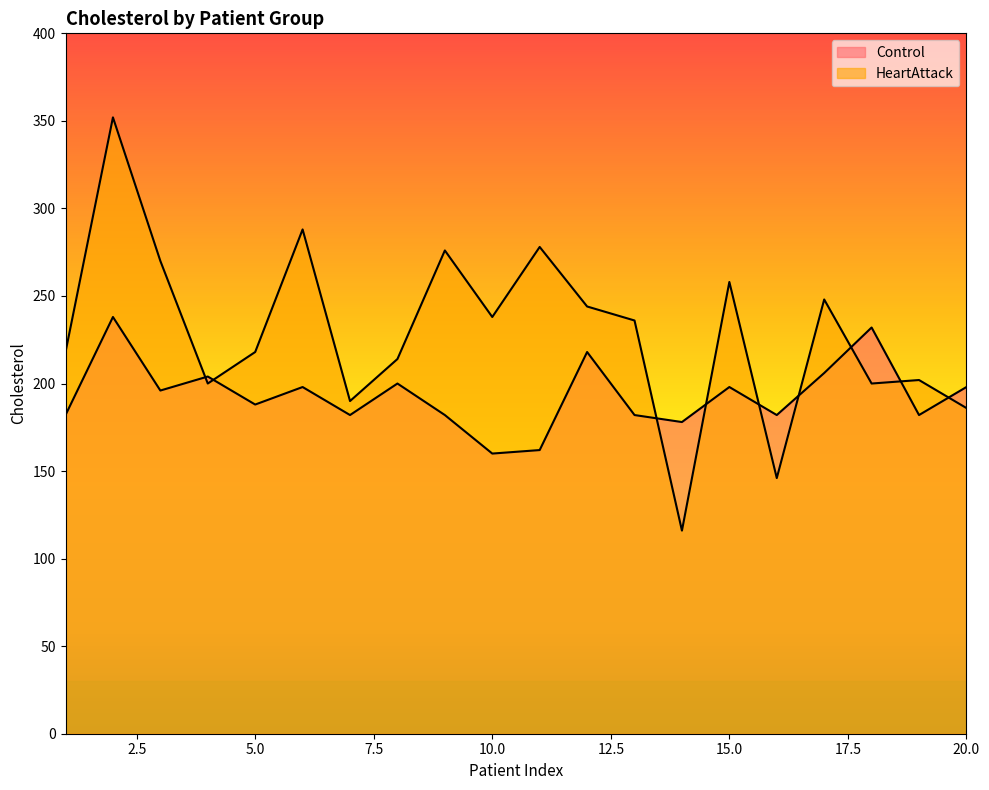

At how many categories does at least one series exceed 291?

1